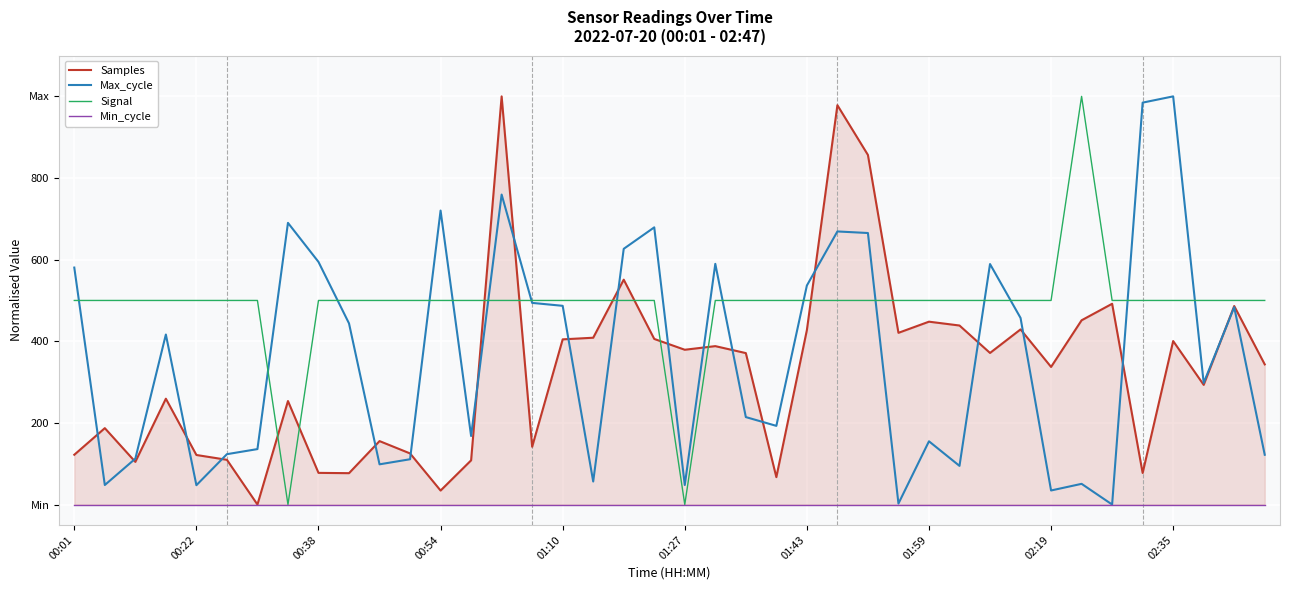

What is the average value of the Signal series?

487.5